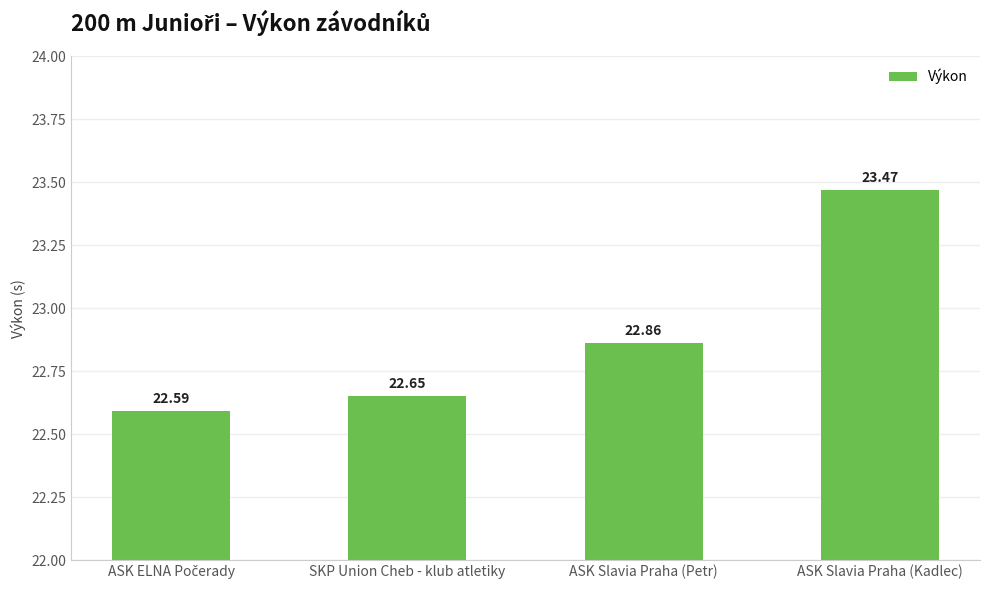

Which label corresponds to the largest value in the chart?

ASK Slavia Praha (Kadlec)